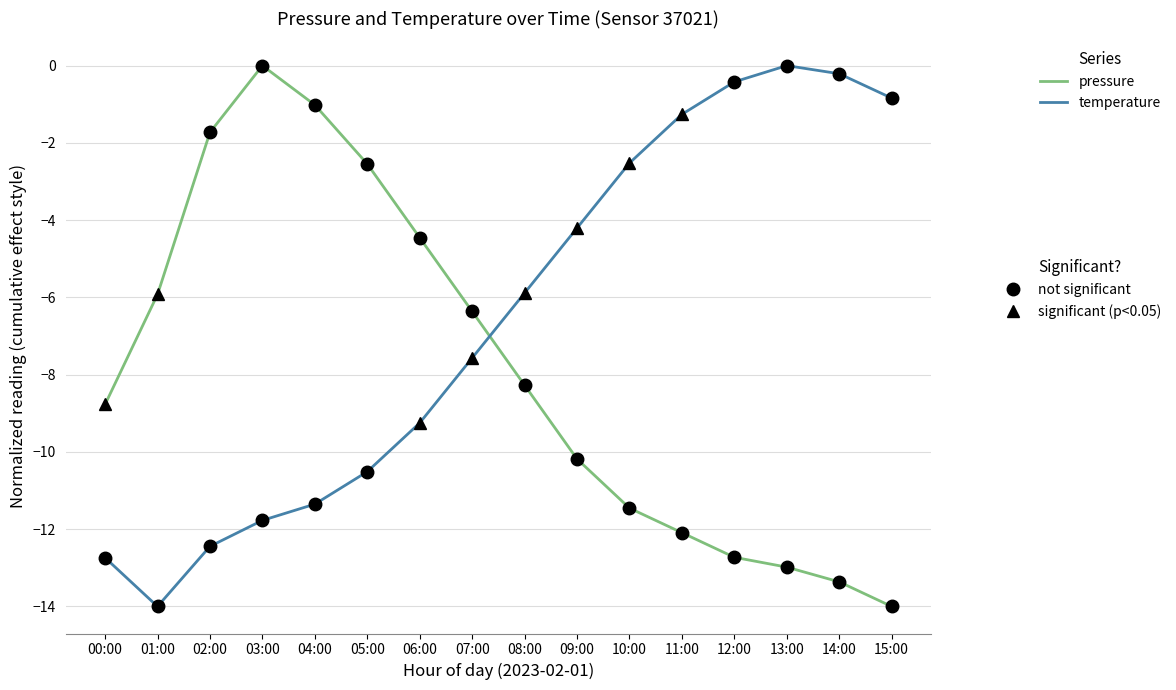

What is the minimum value shown in the chart?

-14.0